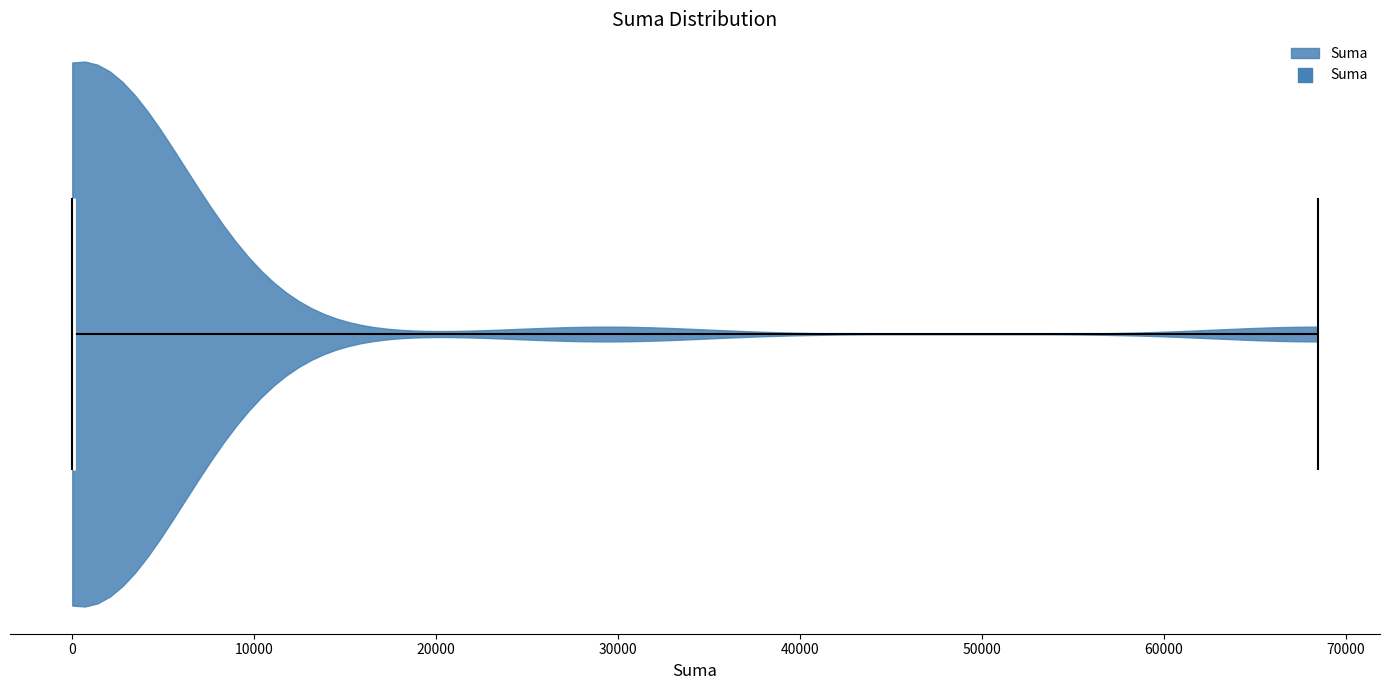

Read this violin plot against the x-axis: where its median line is, and the lowest and highest points the violin reaches. The values are not printed on the chart, so give them approximately, as read against the axis.

median line 0, lowest point 0, highest point 68000